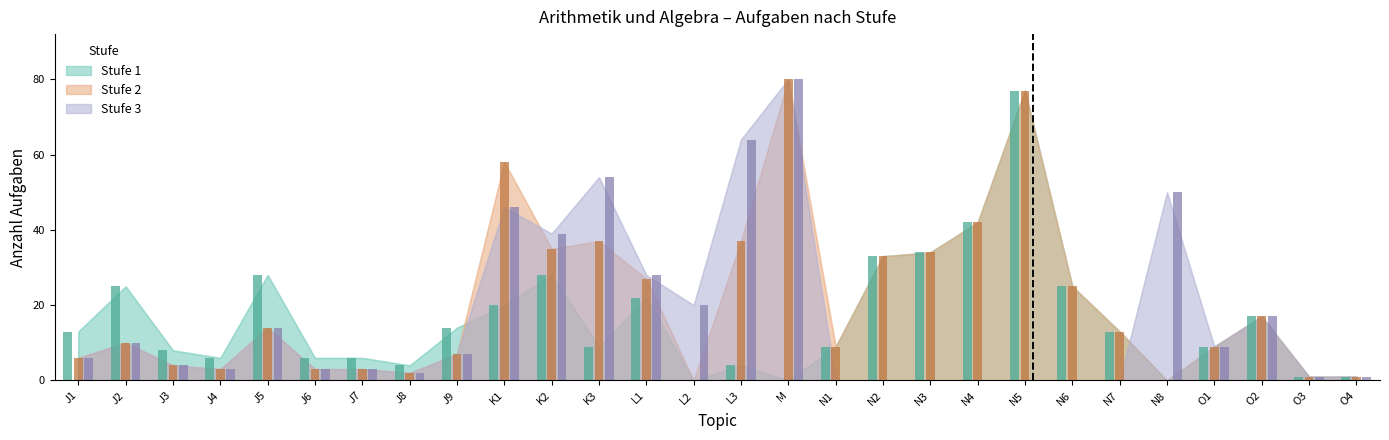

Does the chart contain stacked bars?

No